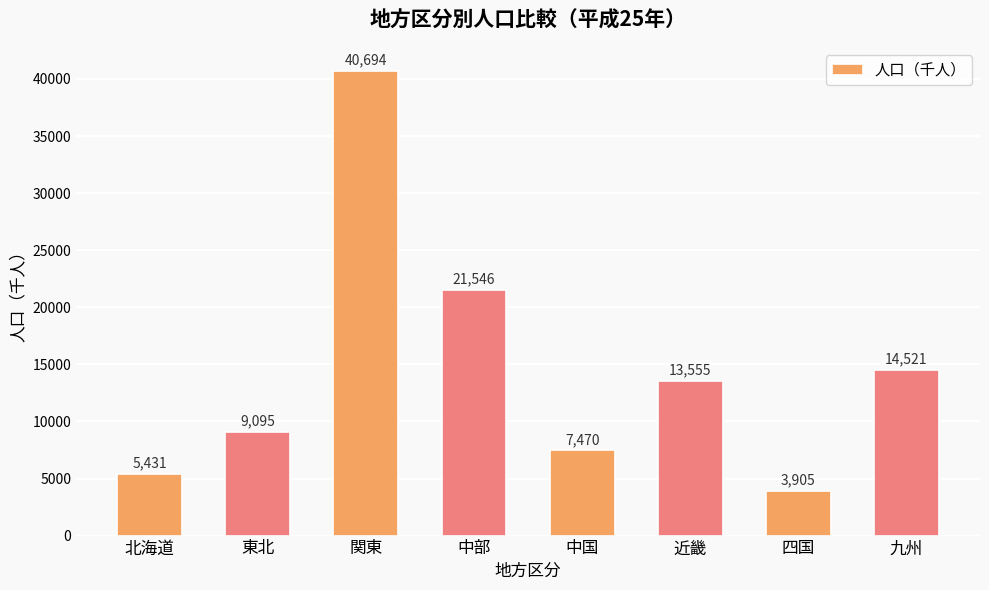

What is the label of the 7th bar from the right?

東北